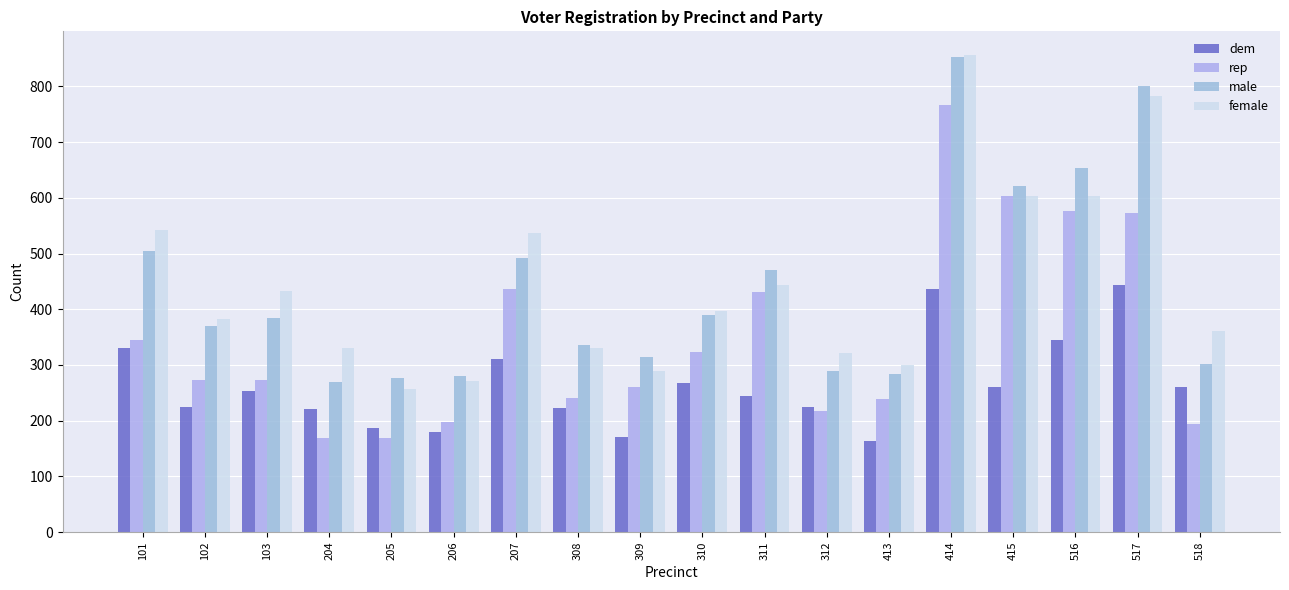

What is the difference between the maximum and second lowest values in the female series?

584